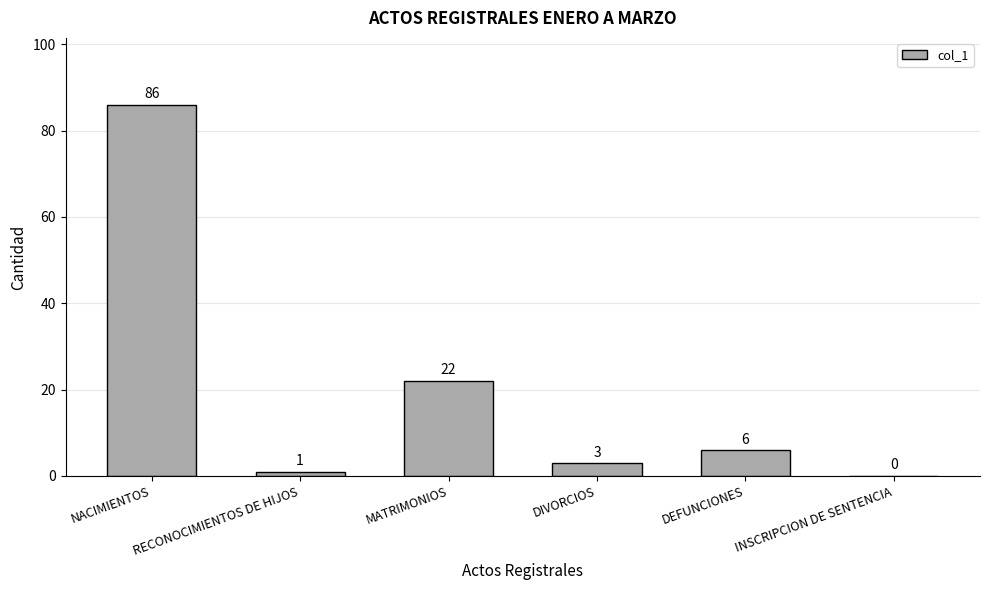

Is it true that the value at NACIMIENTOS is 86?

True